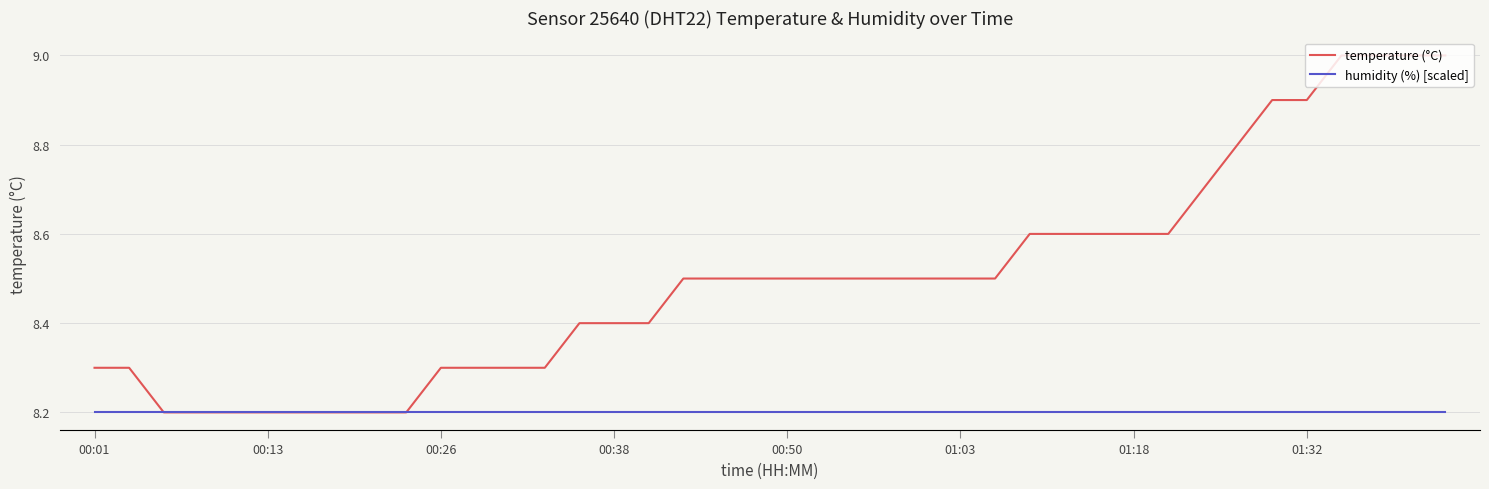

What is the sum of all humidity (%) [scaled] values?

328.0